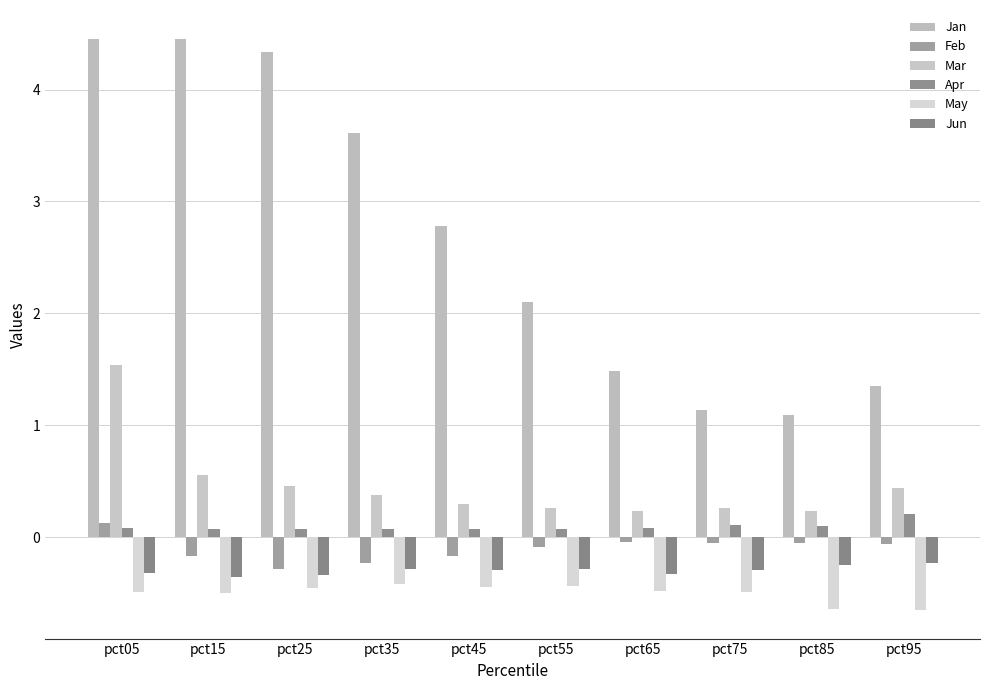

Read the Jun value at pct85.

-0.3